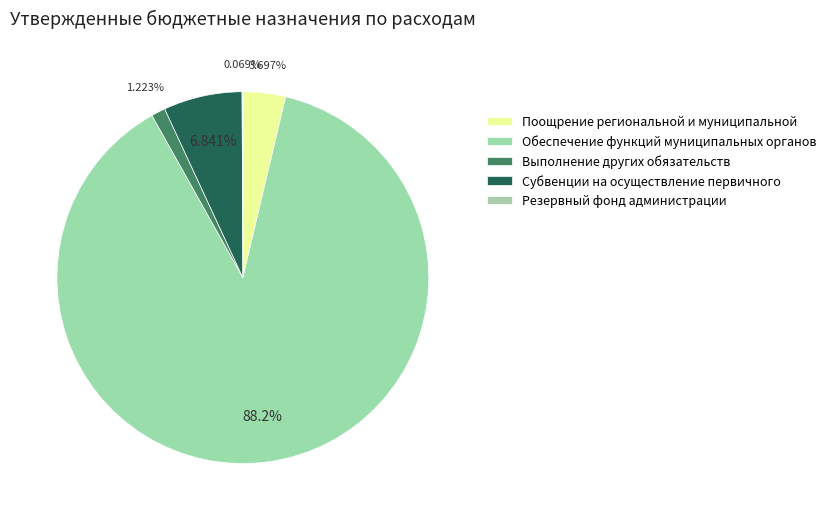

To the nearest percent, what percentage of the pie is Обеспечение функций муниципальных органов?

88%